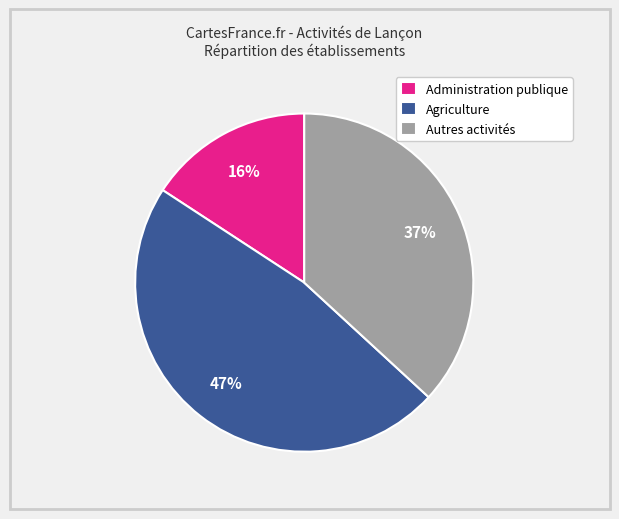

Is there any slice that represents more than half of the pie?

No